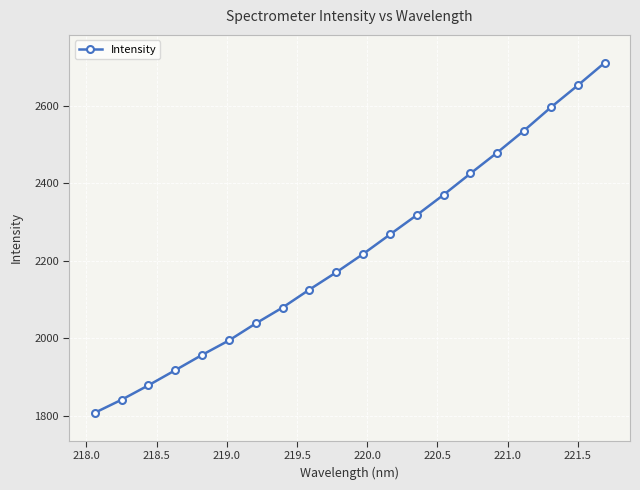

What is the sum of all values?

44394.2